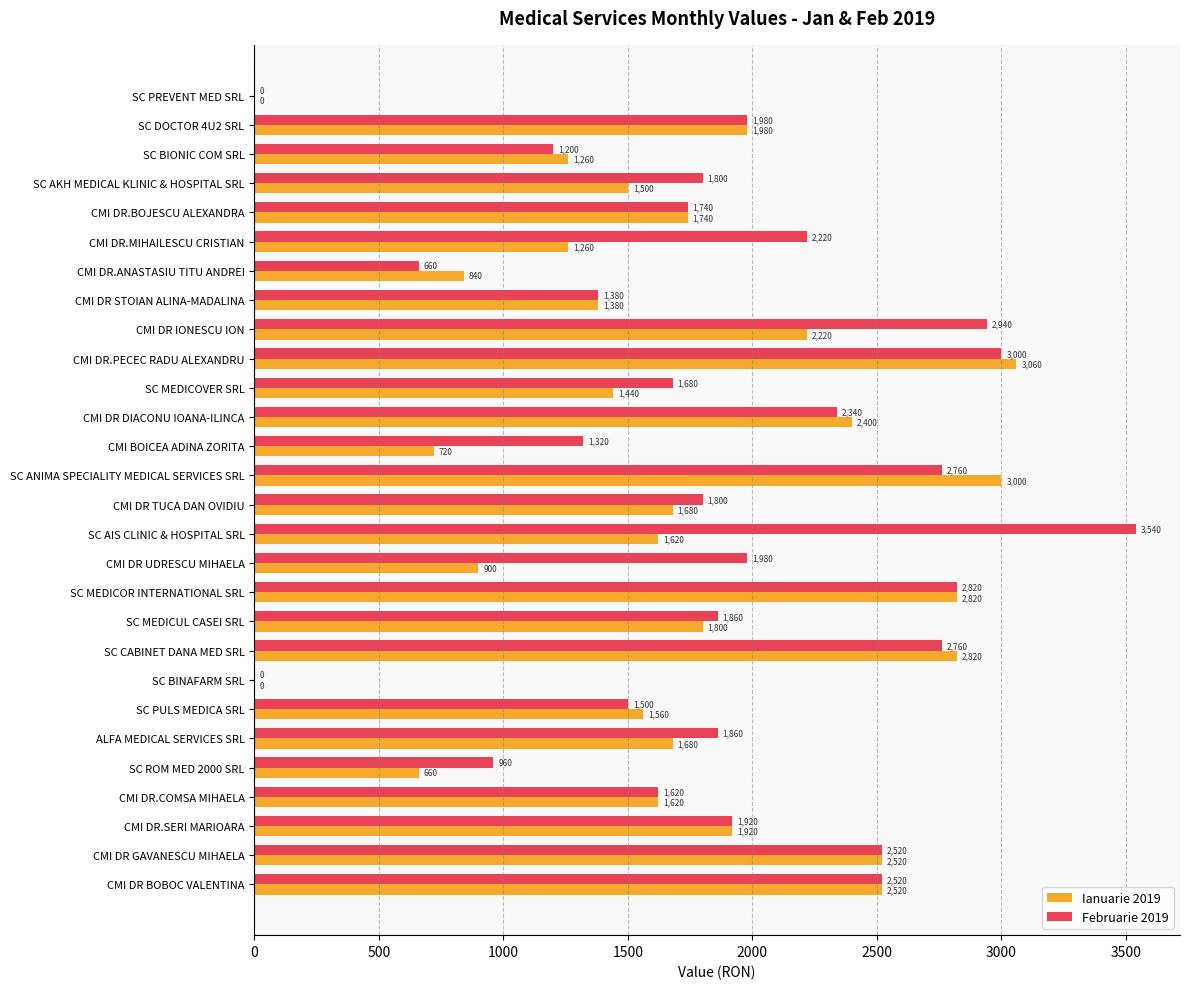

What value does the Februarie 2019 series have at CMI DR STOIAN ALINA-MADALINA?

1380